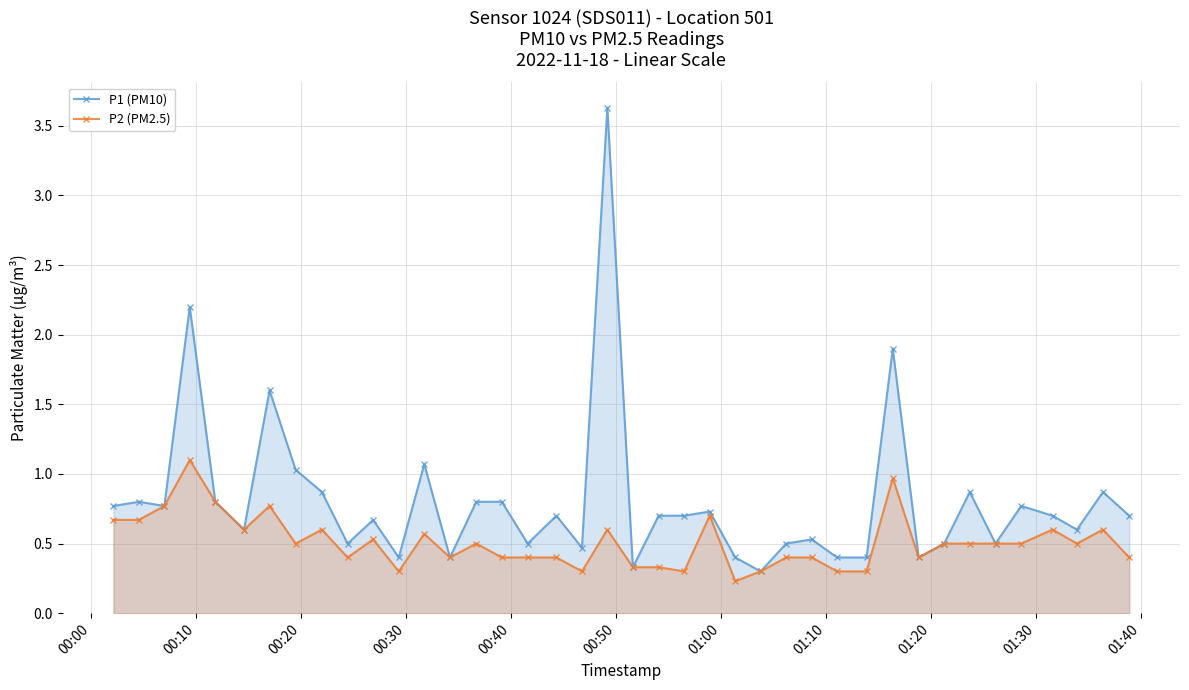

What is the value of the P2 (PM2.5) point at the 35th from the left?

0.5